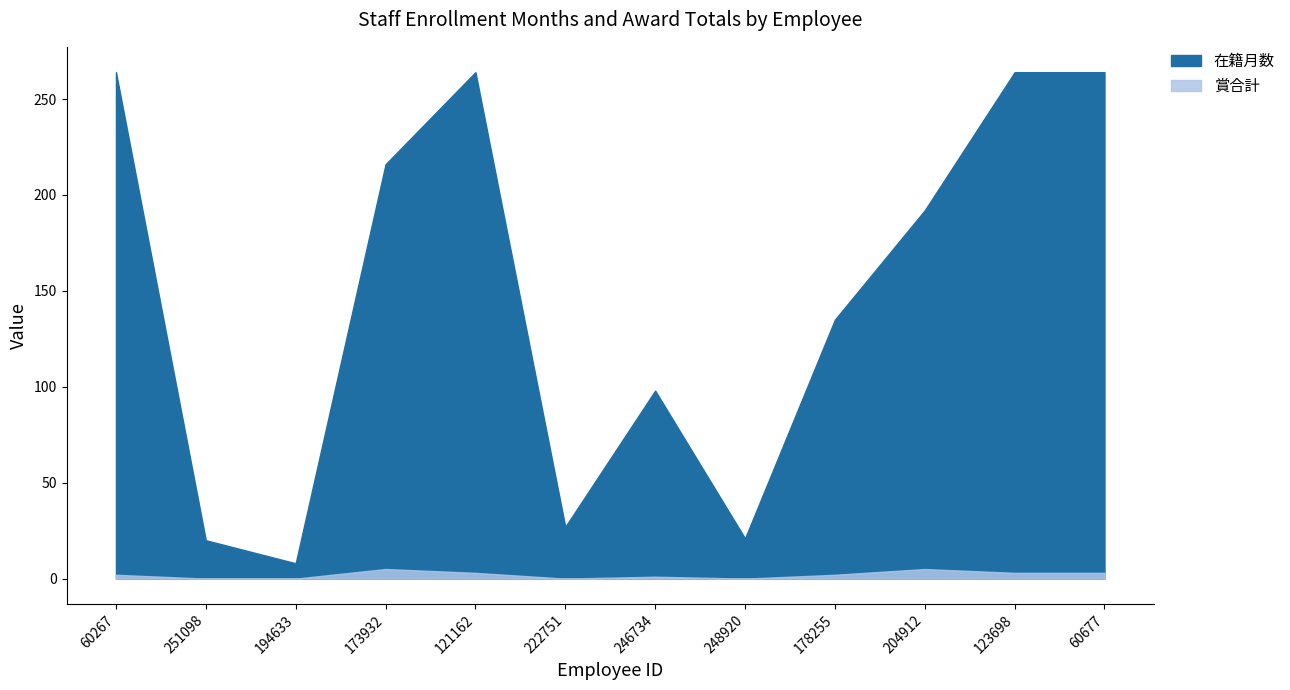

What is the difference between the highest and lowest values at 204912?

187